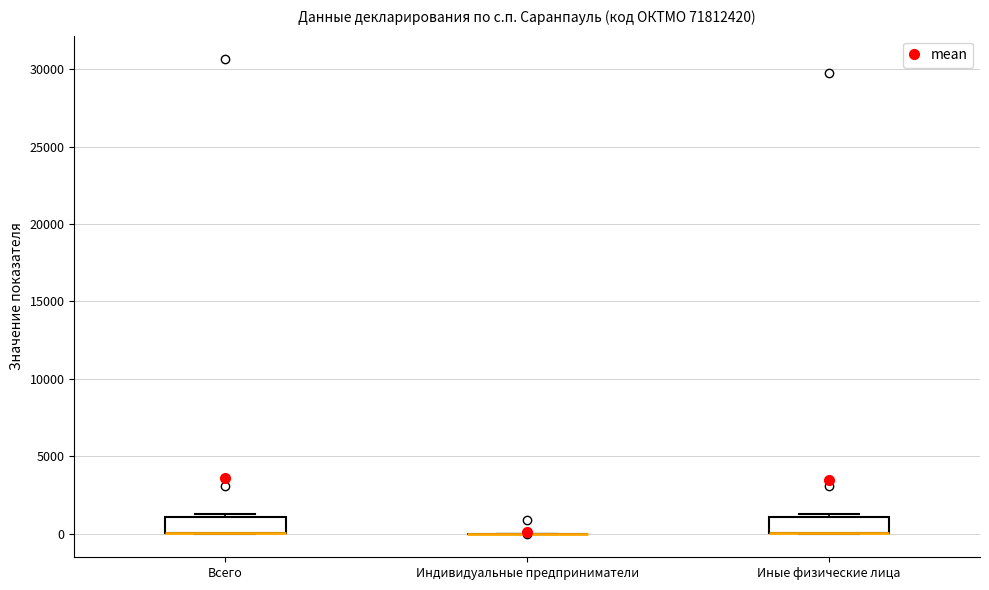

Reading left to right, read every box against the y-axis: the position of its median line, the range the box covers, and the ends of its whiskers. The values are not printed on the chart, so give them approximately, as read against the axis.

Всего: median 0 (drawn on the box's lower edge), box 0 to 1000, whiskers 0 to 1000 (just above the box's upper edge)
Индивидуальные предприниматели: box collapsed to a line at 0, whiskers 0 to 0
Иные физические лица: median 0 (drawn on the box's lower edge), box 0 to 1000, whiskers 0 to 1000 (just above the box's upper edge)